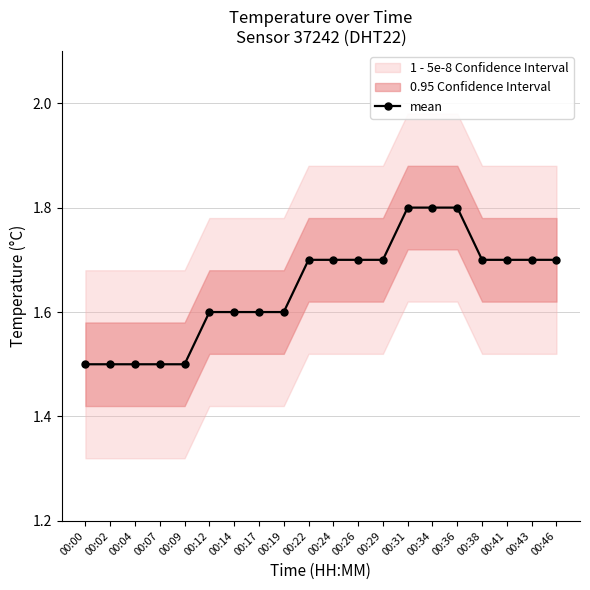

Reading left to right, list all the values displayed in this chart.

00:00=1.5	00:02=1.5	00:04=1.5	00:07=1.5	00:09=1.5	00:12=1.6	00:14=1.6	00:17=1.6	00:19=1.6	00:22=1.7	00:24=1.7	00:26=1.7	00:29=1.7	00:31=1.8	00:34=1.8	00:36=1.8	00:38=1.7	00:41=1.7	00:43=1.7	00:46=1.7